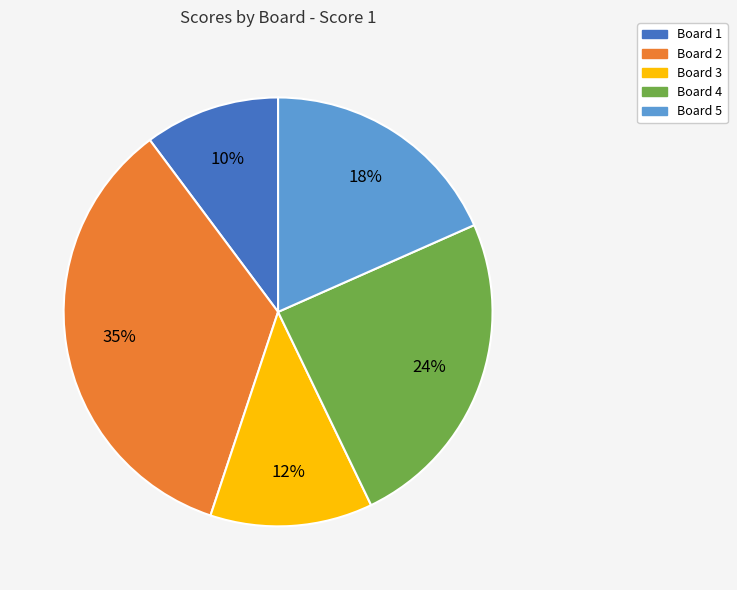

Does any single category account for the majority?

No